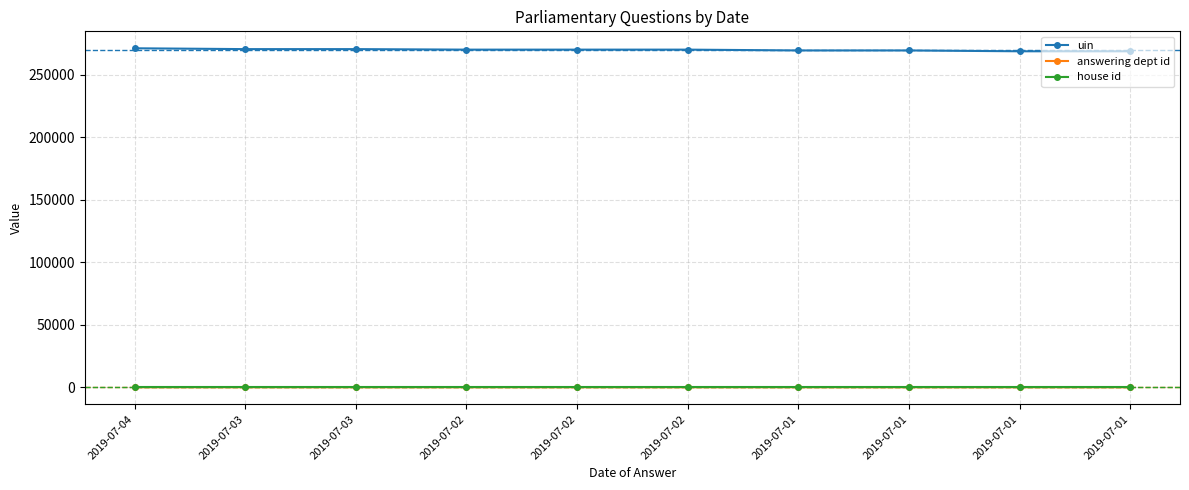

What are all the series names shown in the legend?

uin, answering dept id, house id